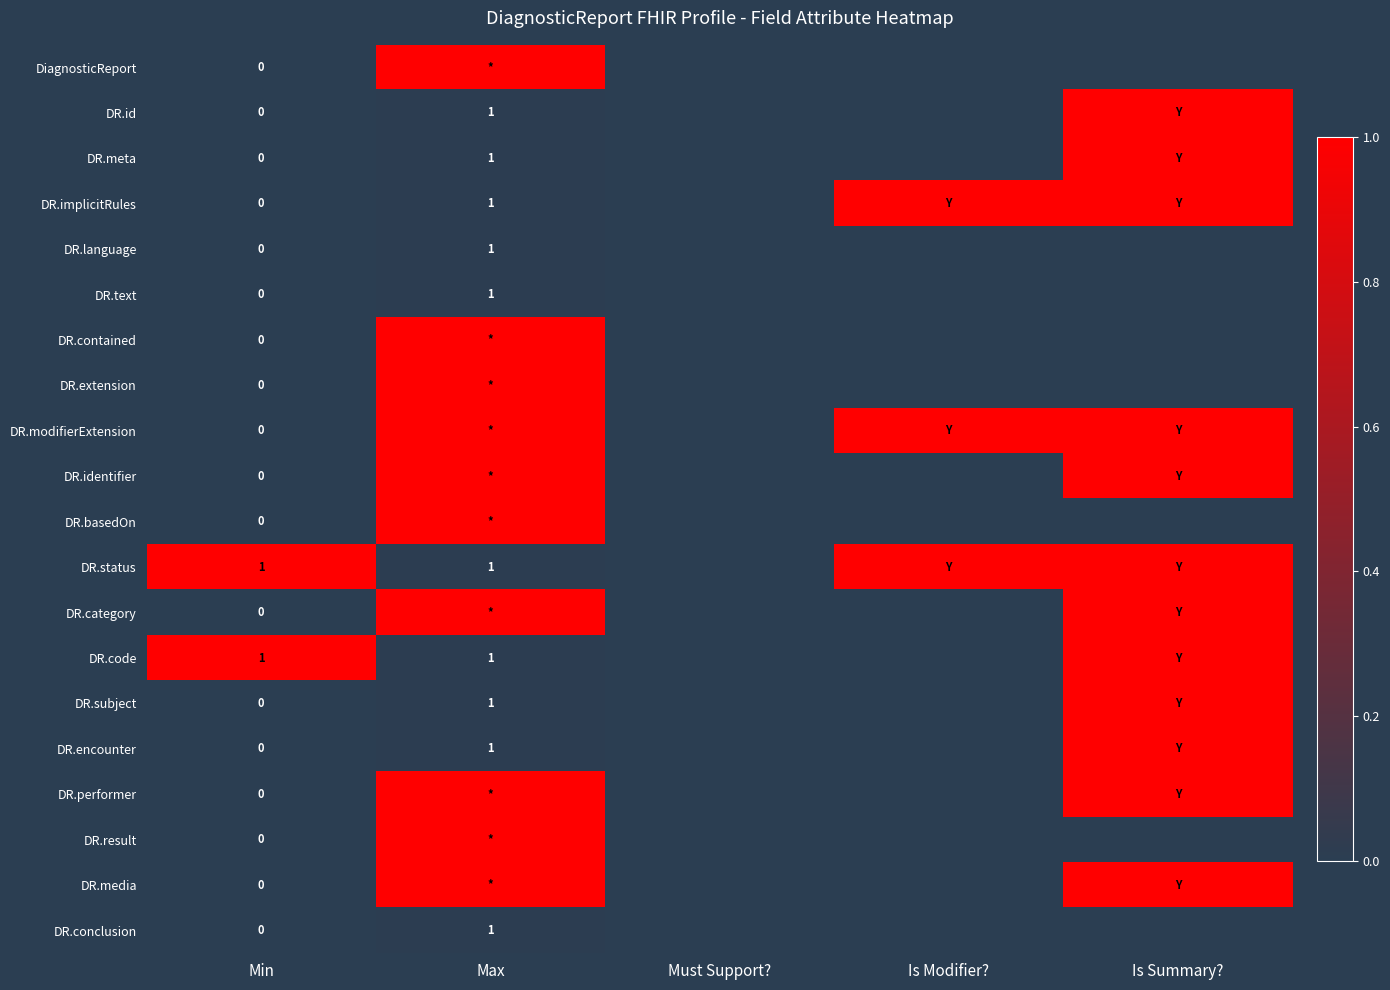

The value of DR.text at Max is 1. True or false?

True